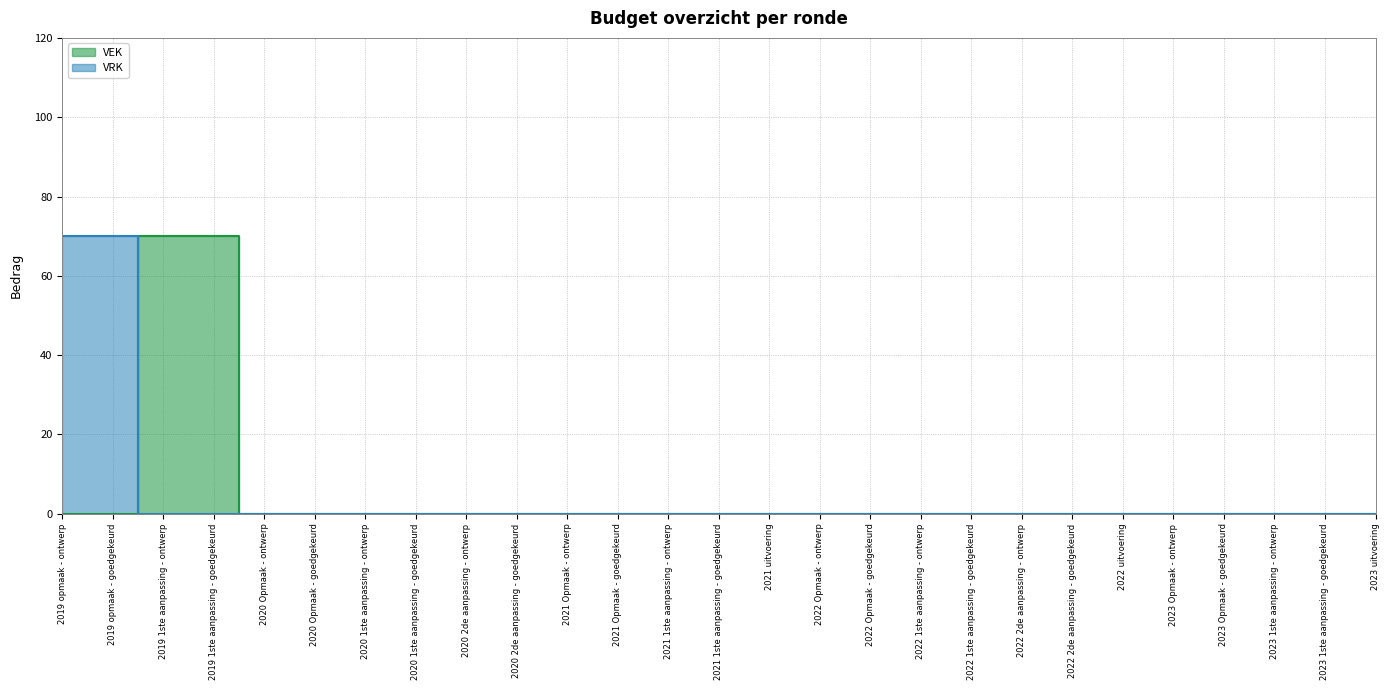

Is the value of VRK at 2021 uitvoering greater than the value of VEK at 2022 1ste aanpassing - goedgekeurd?

No